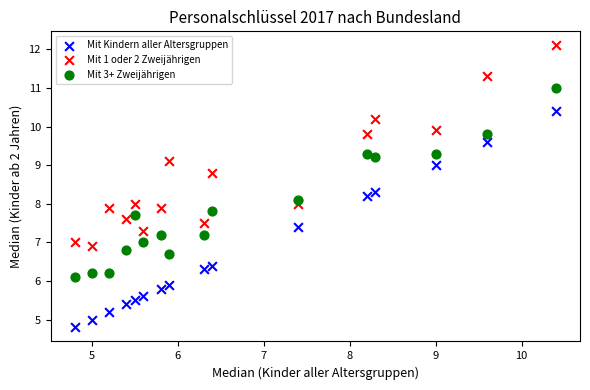

Which series contains the lowest Y value?

Mit Kindern aller Altersgruppen